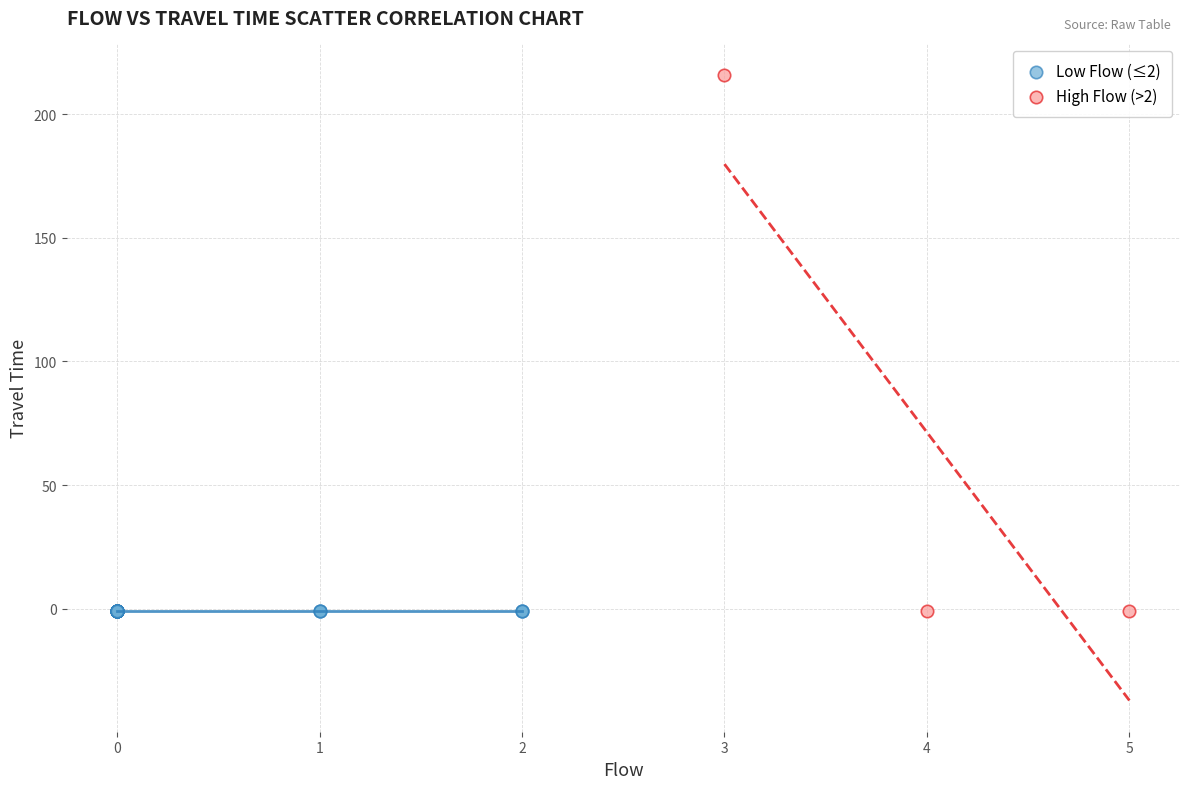

Which series contains the highest Y value?

High Flow (>2)